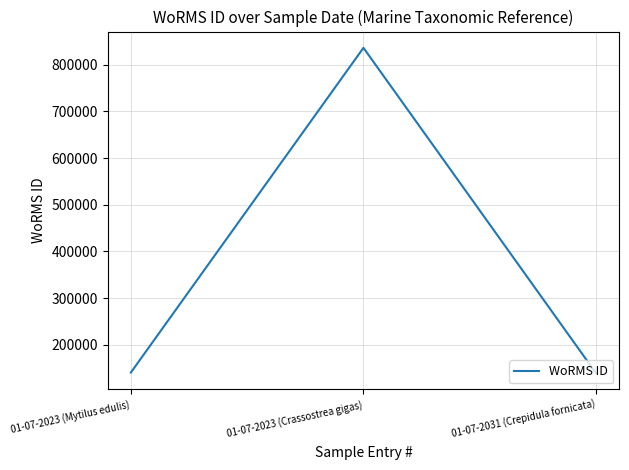

Is it true that the value at 01-07-2023 (Crassostrea gigas) is 836033?

True